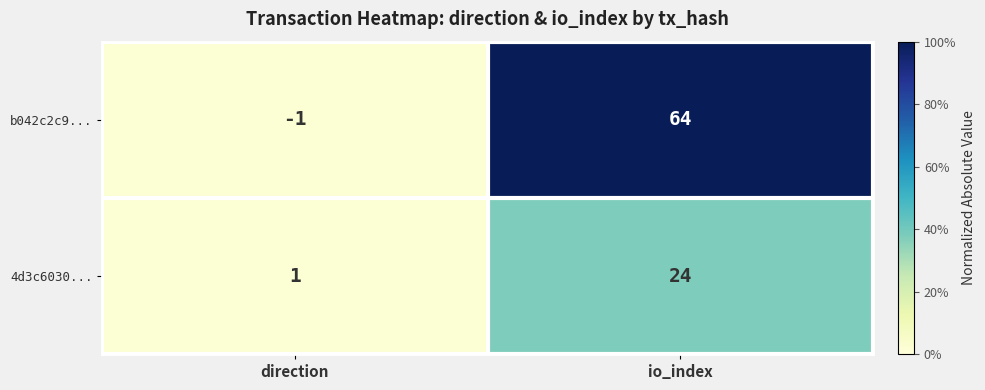

What is the difference between the 4d3c6030... values at io_index and direction?

23